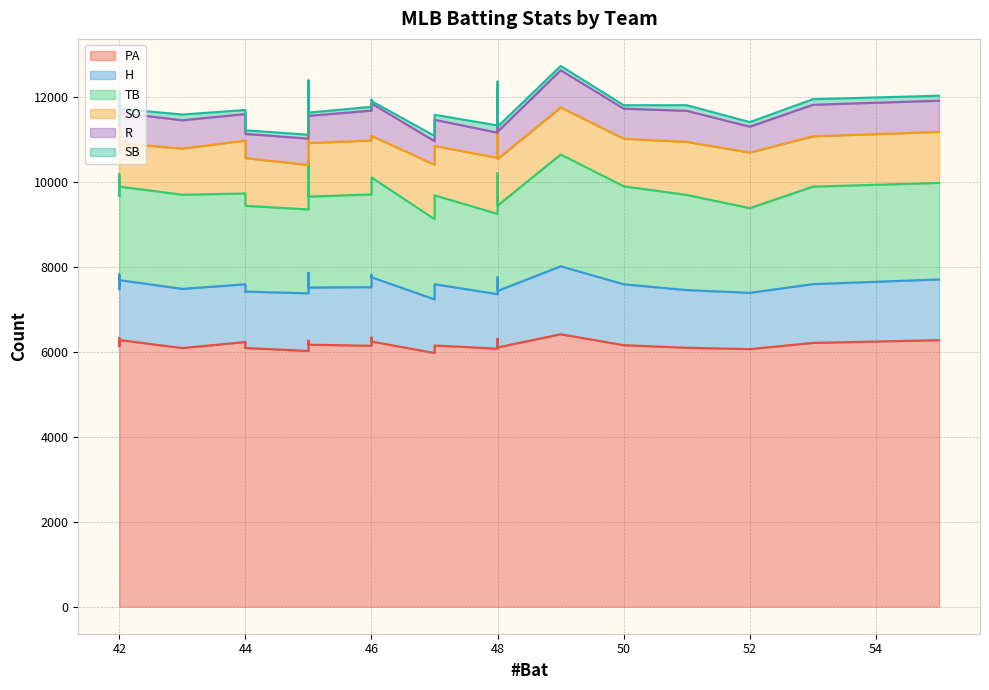

What is the average value of the TB series?

2204